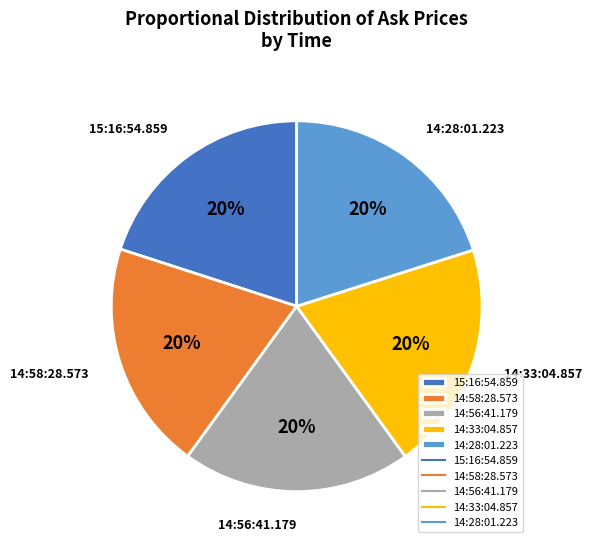

Does any single category account for the majority?

No